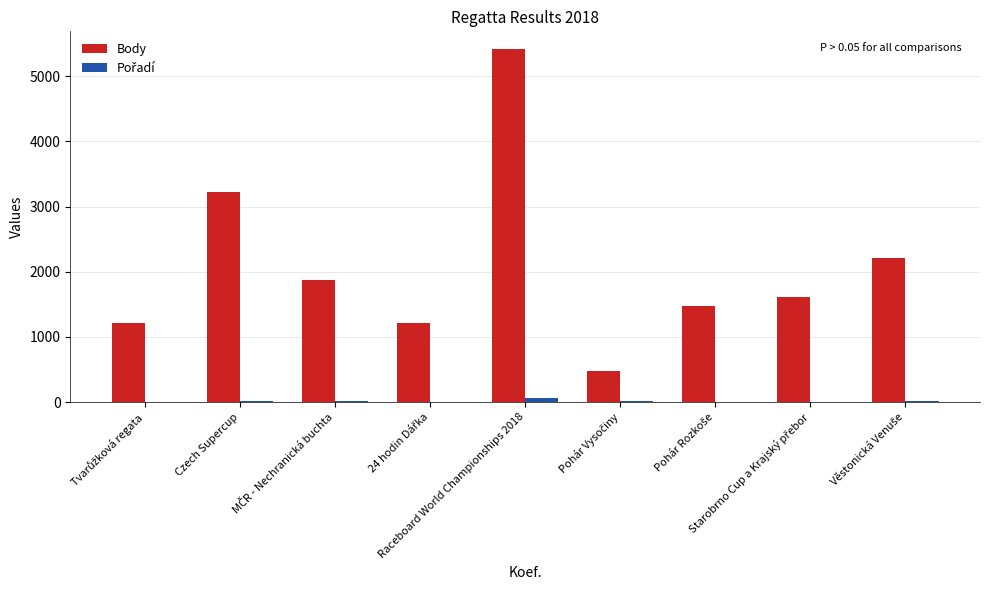

Which series has the largest total across all categories?

Body